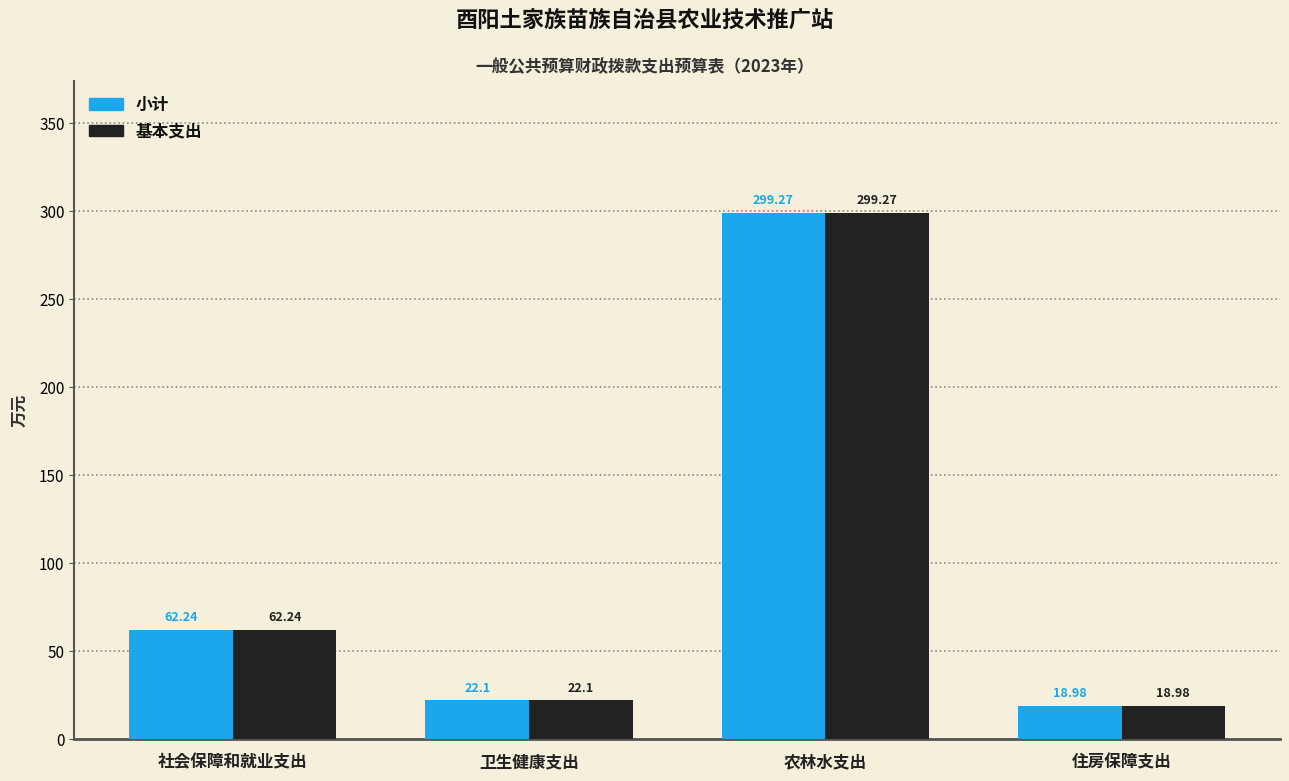

The 小计 series shows 5.1 at 卫生健康支出. True or false?

False